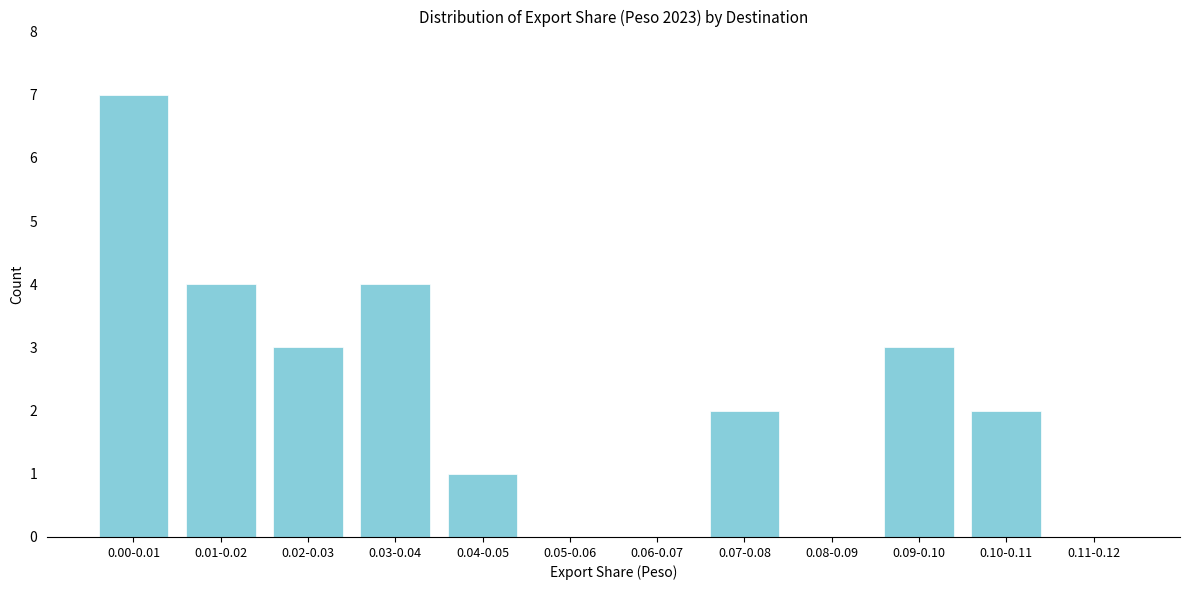

Reading left to right, extract all data points from this chart.

0.00-0.01=7	0.01-0.02=4	0.02-0.03=3	0.03-0.04=4	0.04-0.05=1	0.05-0.06=0	0.06-0.07=0	0.07-0.08=2	0.08-0.09=0	0.09-0.10=3	0.10-0.11=2	0.11-0.12=0